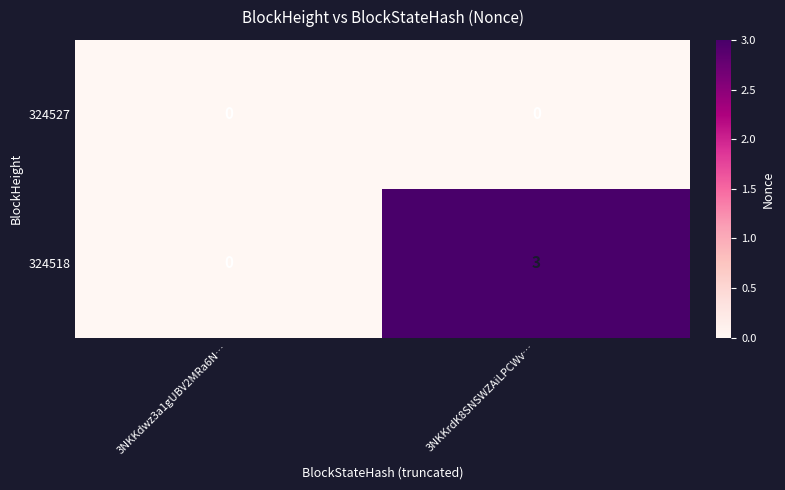

How many series are shown in this chart?

2